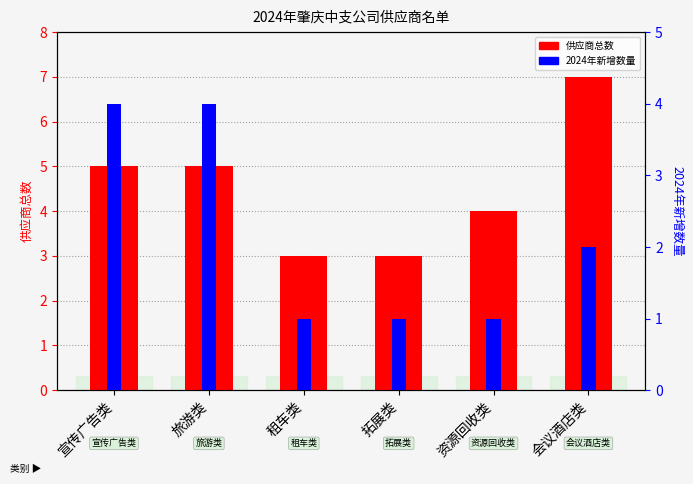

List the series in order of their overall mean, highest first.

供应商总数, 2024年新增数量